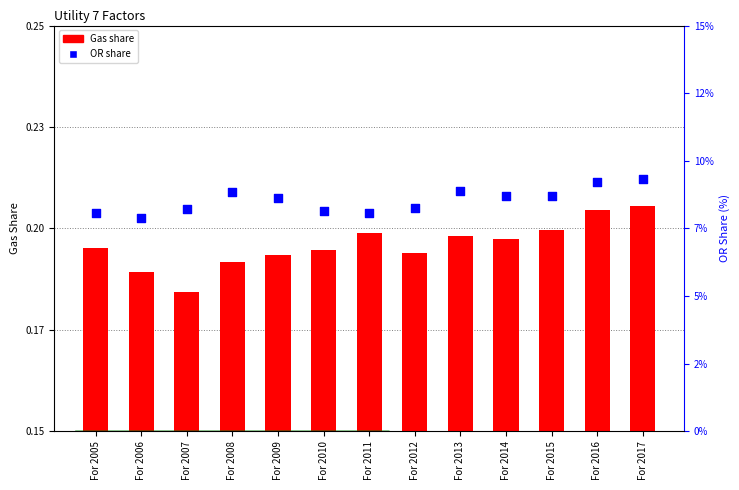

Which series has the widest spread of Y values?

Gas